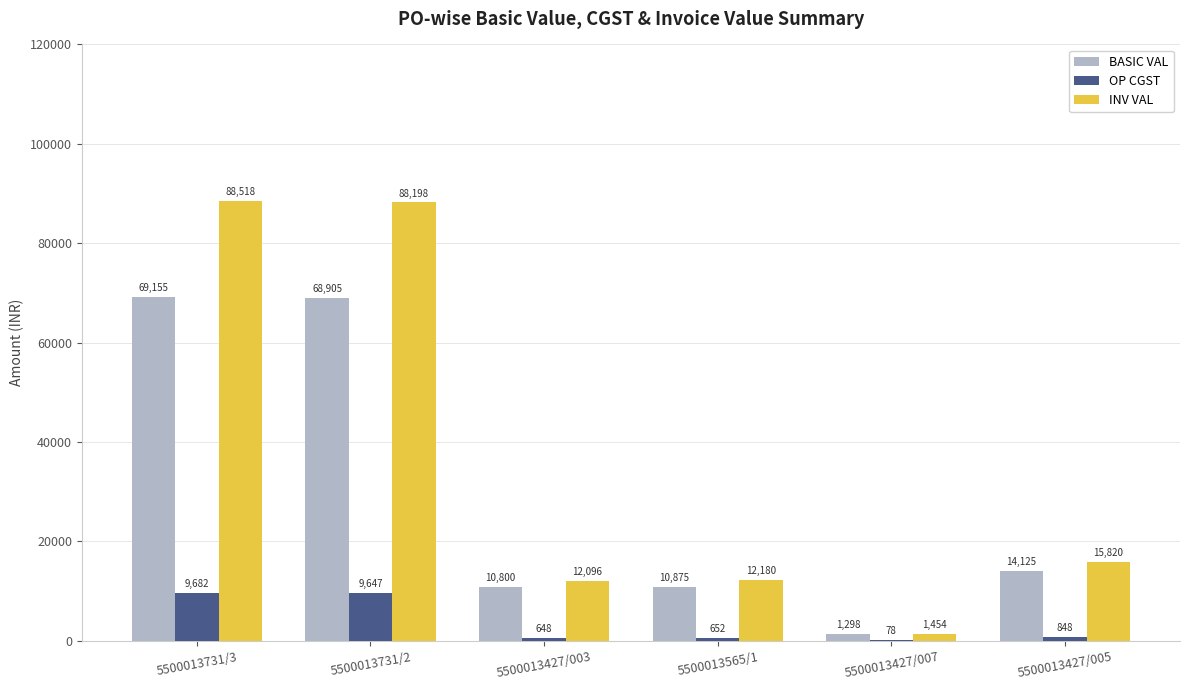

What is the maximum value shown in the chart?

88518.4